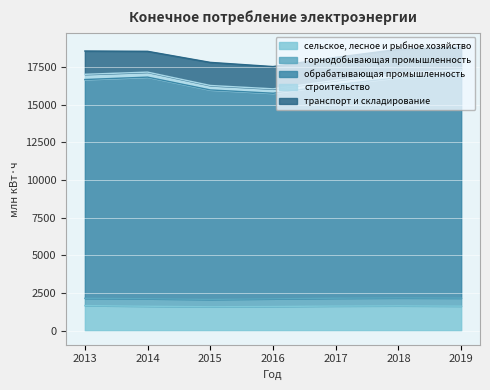

What are all the series names shown in the legend?

сельское, лесное и рыбное хозяйство, горнодобывающая промышленность, обрабатывающая промышленность, строительство, транспорт и складирование